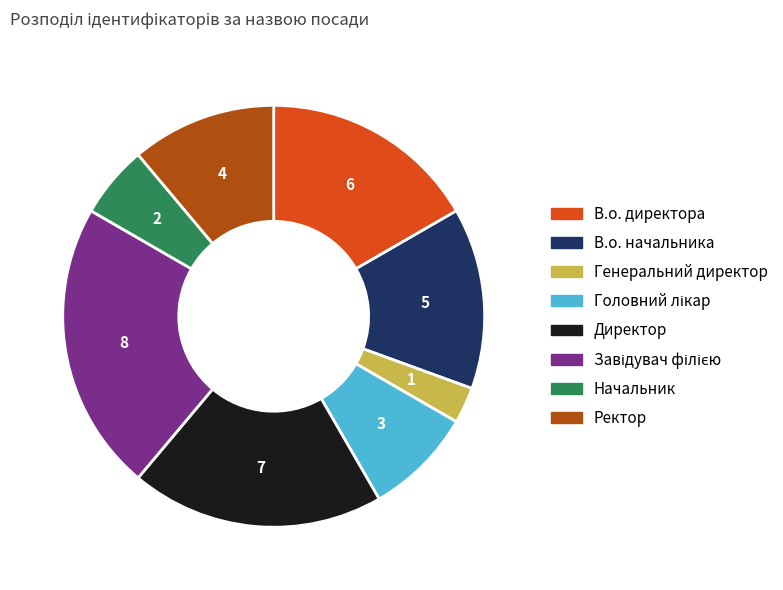

Does Генеральний директор represent more than half of the total?

No